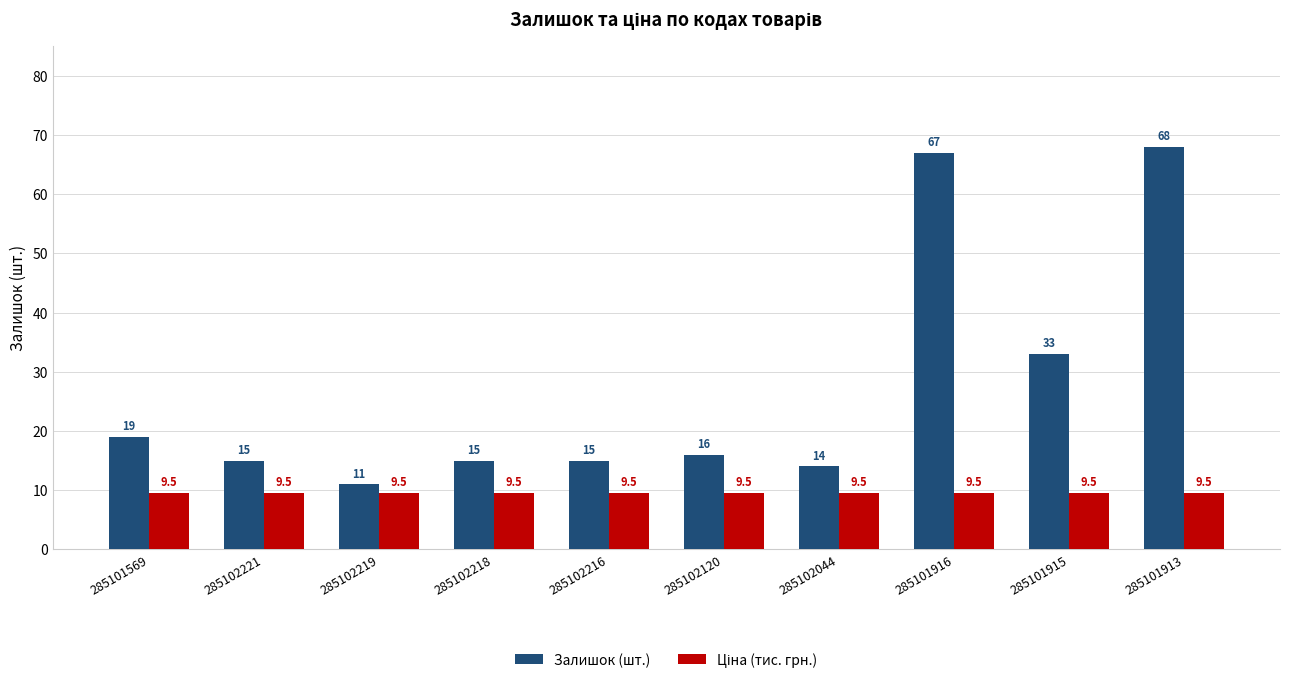

Which series has the largest range (max minus min)?

Залишок (шт.)